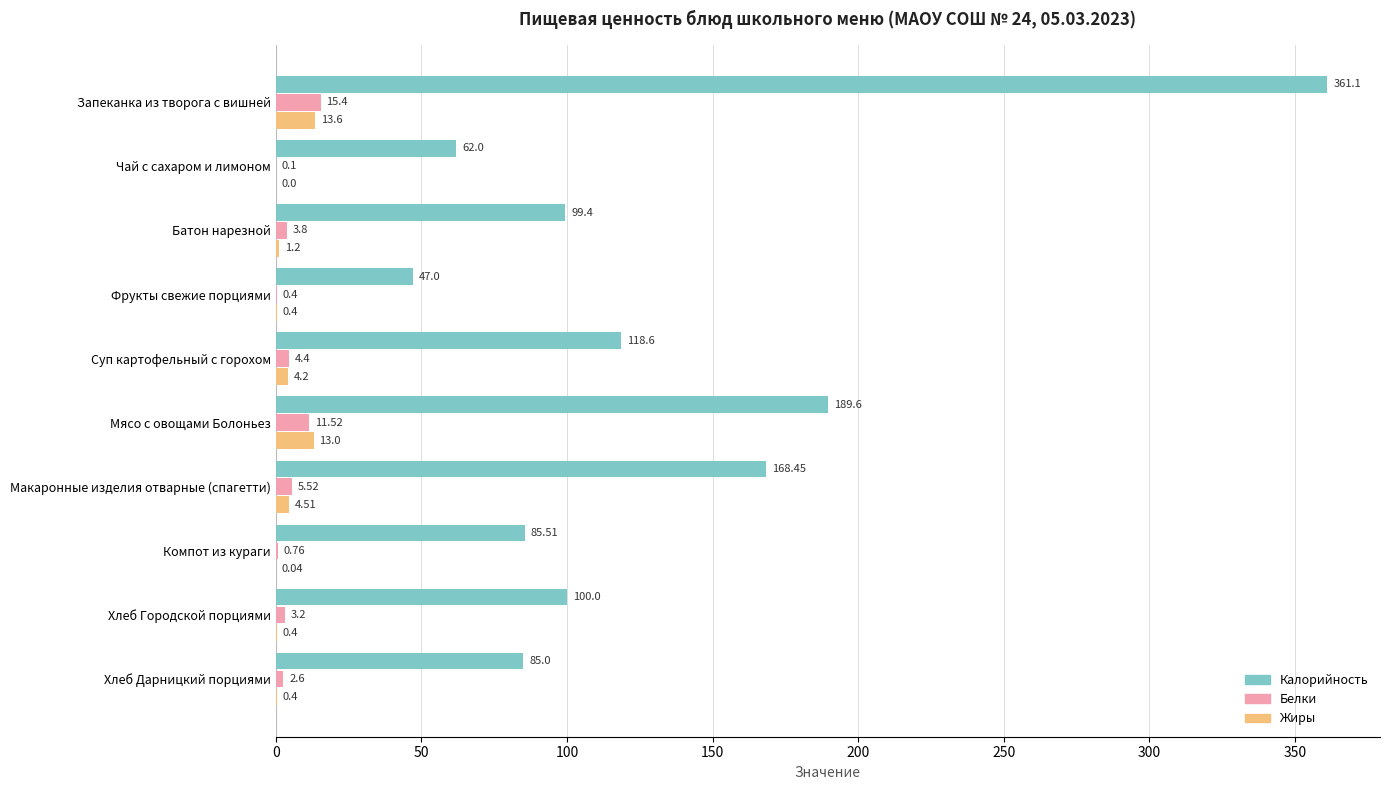

Between Чай с сахаром и лимоном and Фрукты свежие порциями, which series saw the biggest shift?

Калорийность